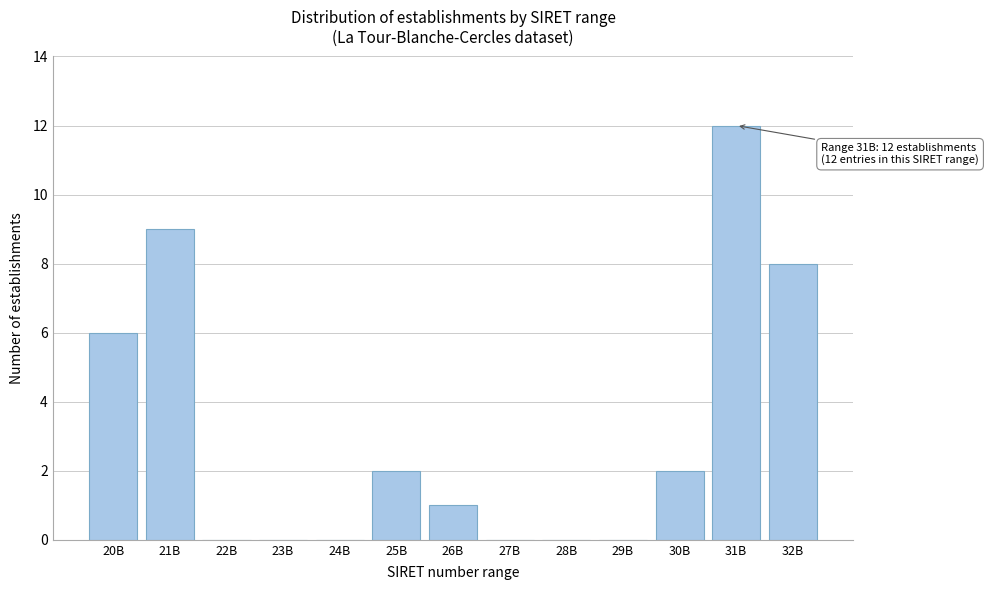

Reading left to right, what are all the values shown in this chart?

20B=6	21B=9	22B=0	23B=0	24B=0	25B=2	26B=1	27B=0	28B=0	29B=0	30B=2	31B=12	32B=8